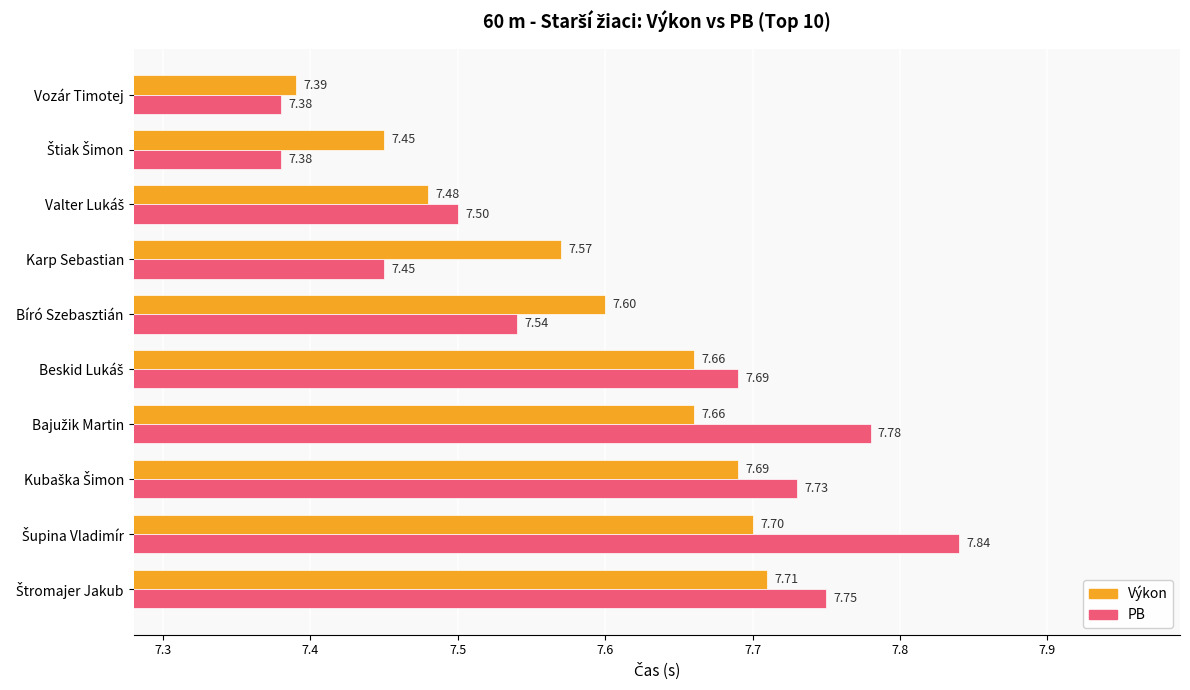

Which series has the widest spread of values?

PB